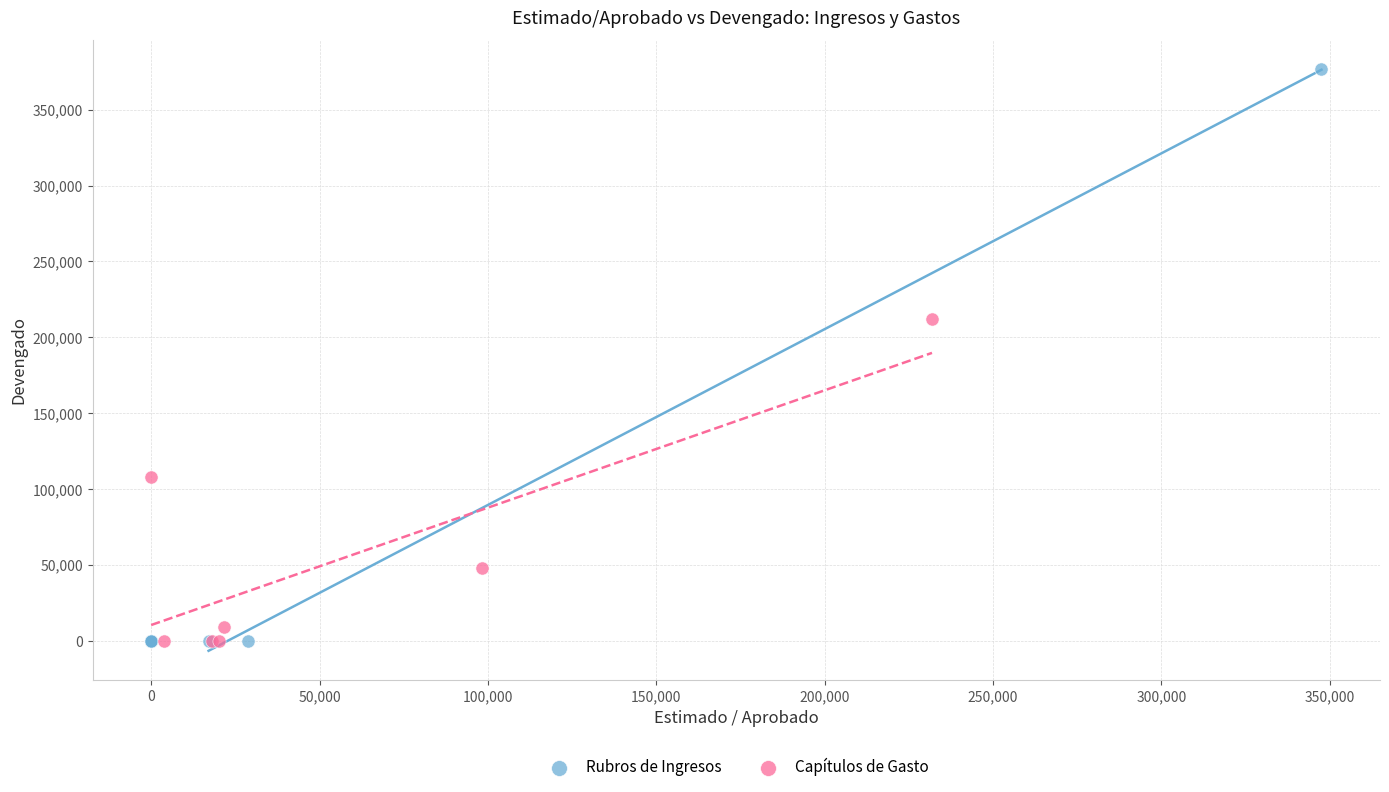

Which series has the widest spread of Y values?

Rubros de Ingresos